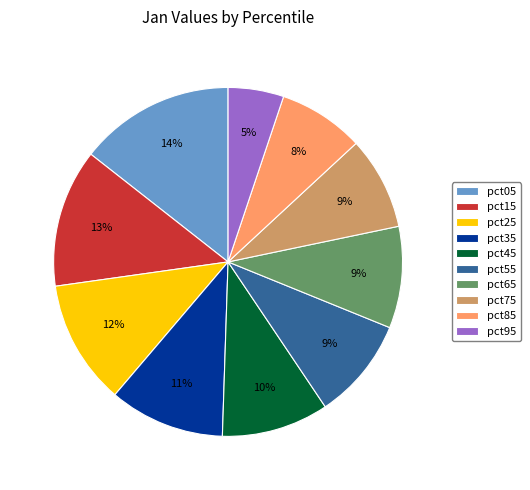

To the nearest percent, what percentage of the pie is pct85?

8%